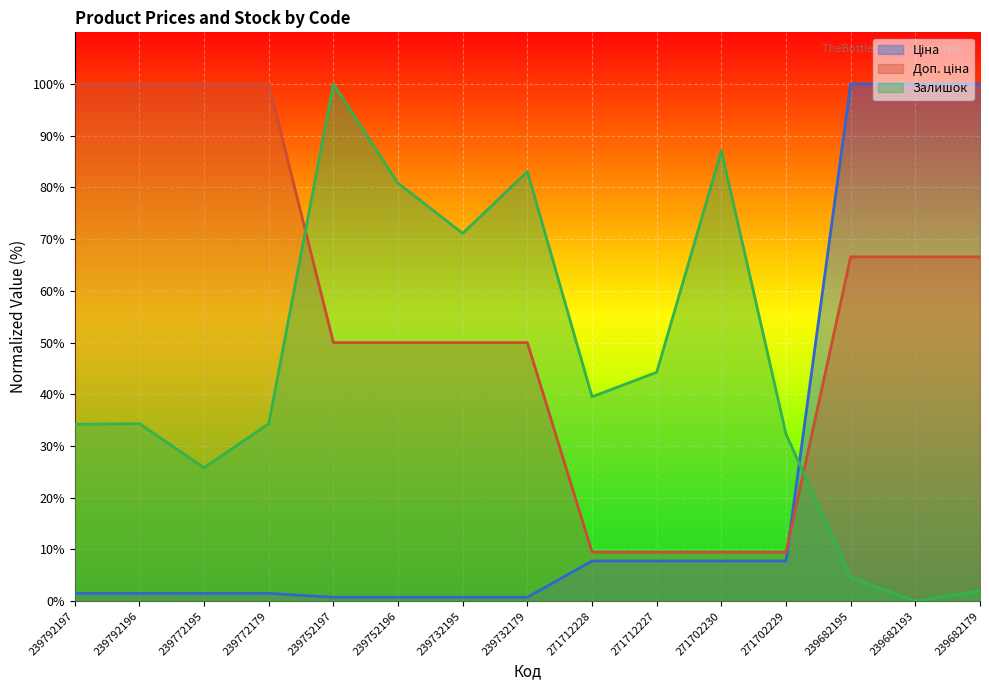

Count the number of categories in the chart.

15